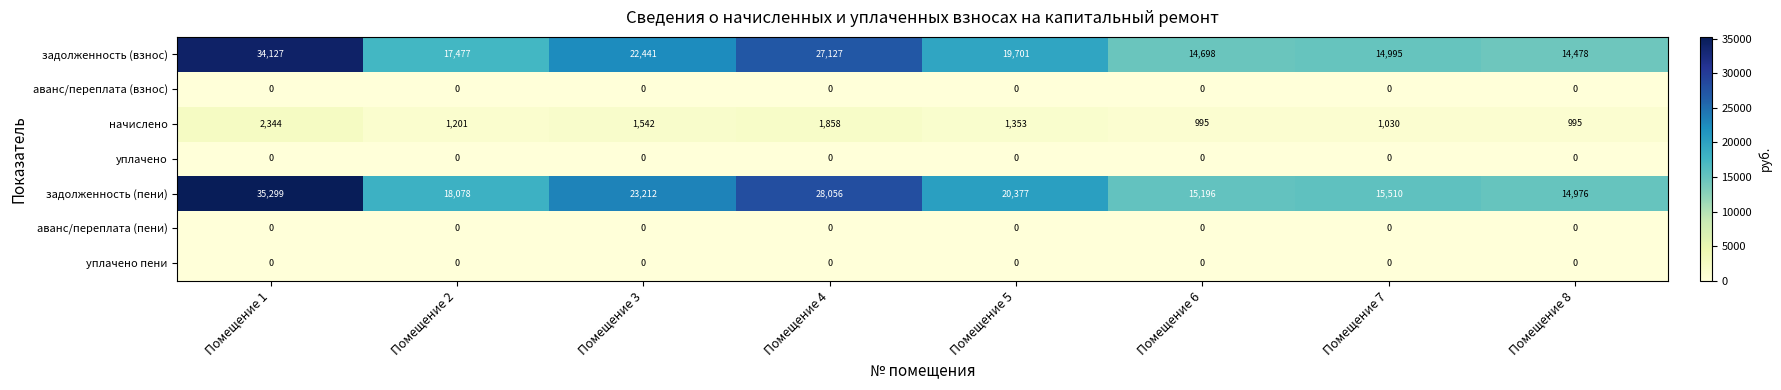

The задолженность (пени) series shows 15196 at Помещение 6. True or false?

True